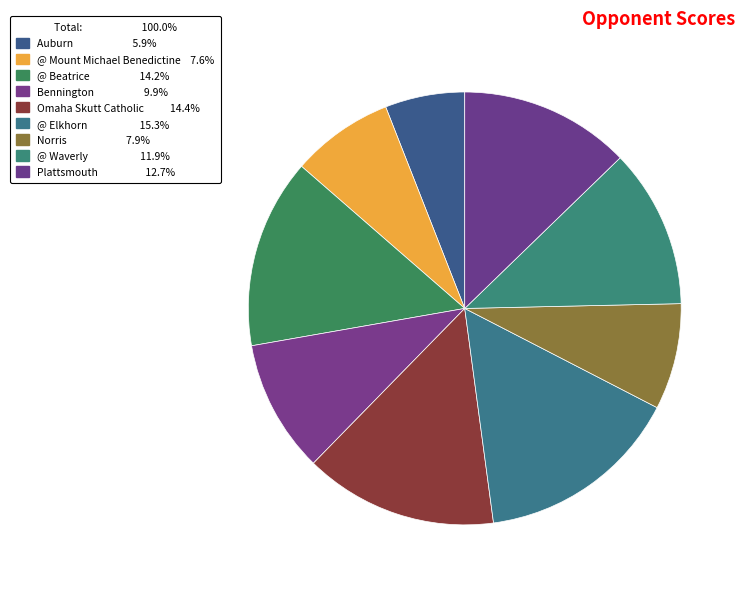

Which slice is the smallest?

Auburn